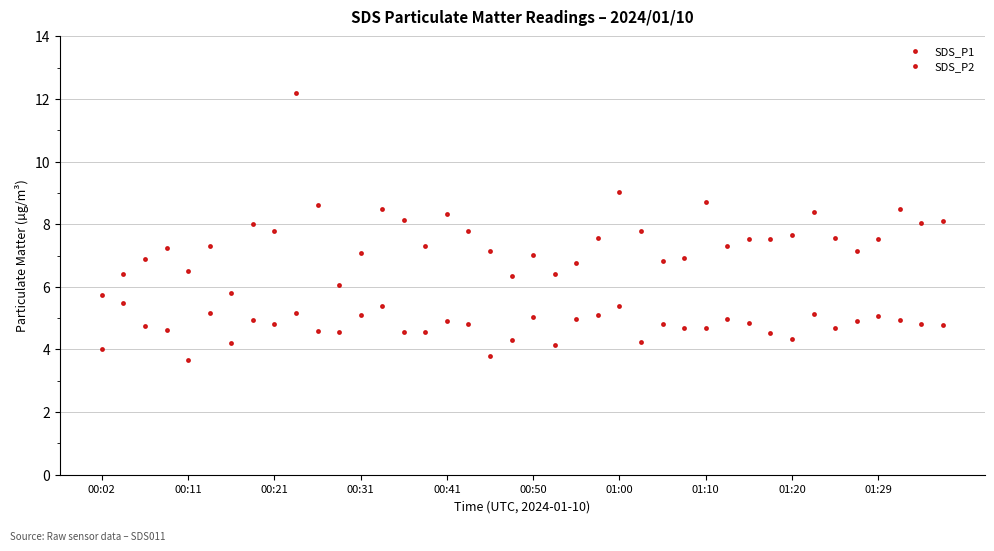

Is this an area chart (filled region under the line)?

No